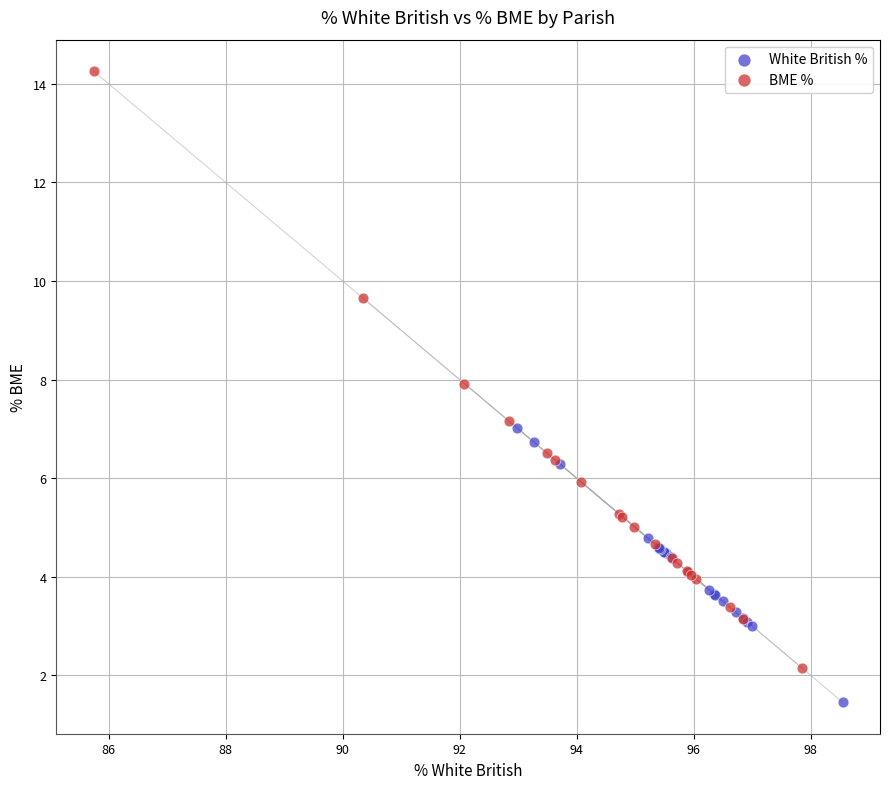

Which series reaches the minimum Y coordinate?

White British %